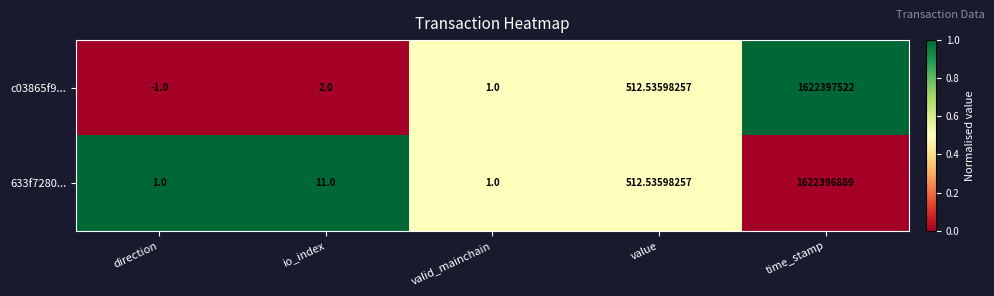

Which series has the largest total across all categories?

c03865f9...